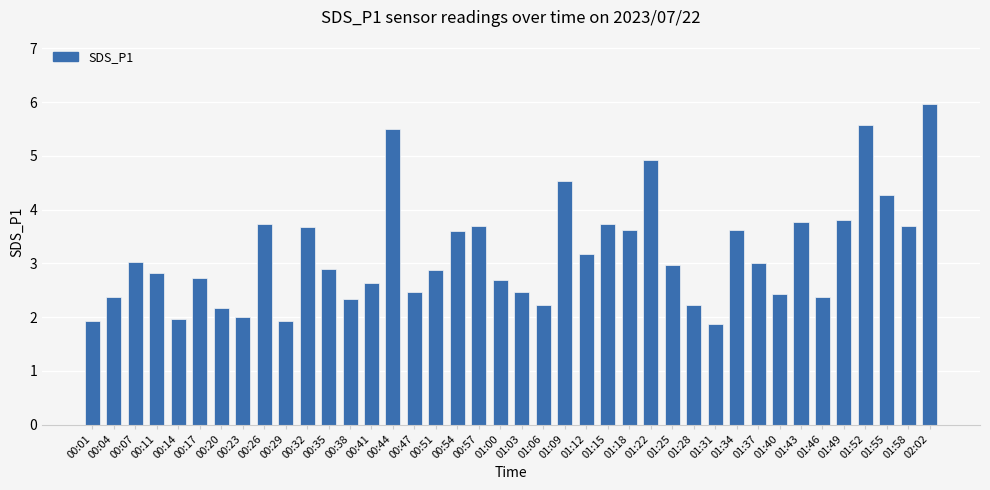

Which has a higher value, 00:38 or 00:20?

00:38